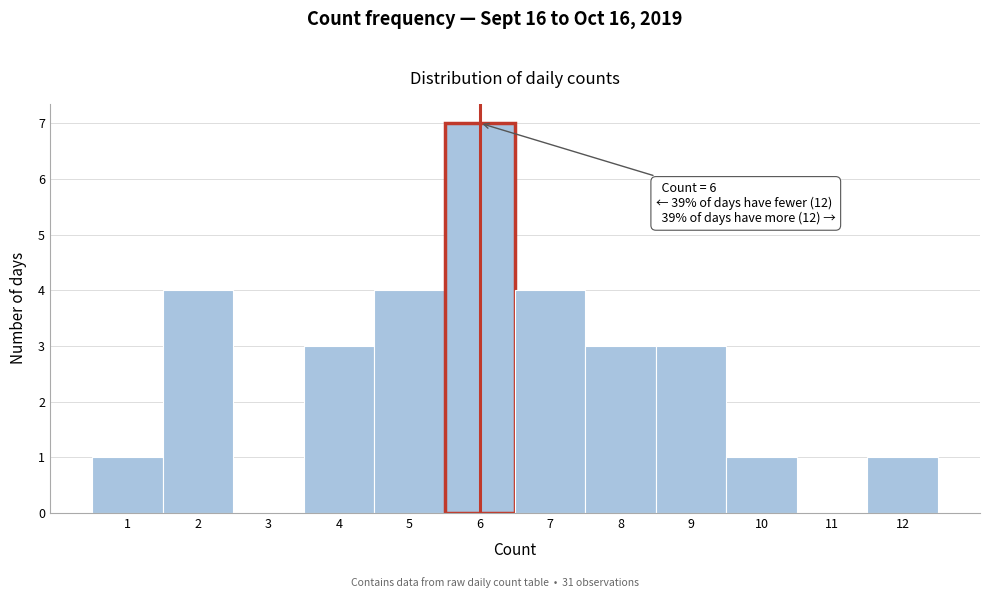

Reading right to left, list all the values displayed in this chart.

12=1	11=0	10=1	9=3	8=3	7=4	6=7	5=4	4=3	3=0	2=4	1=1